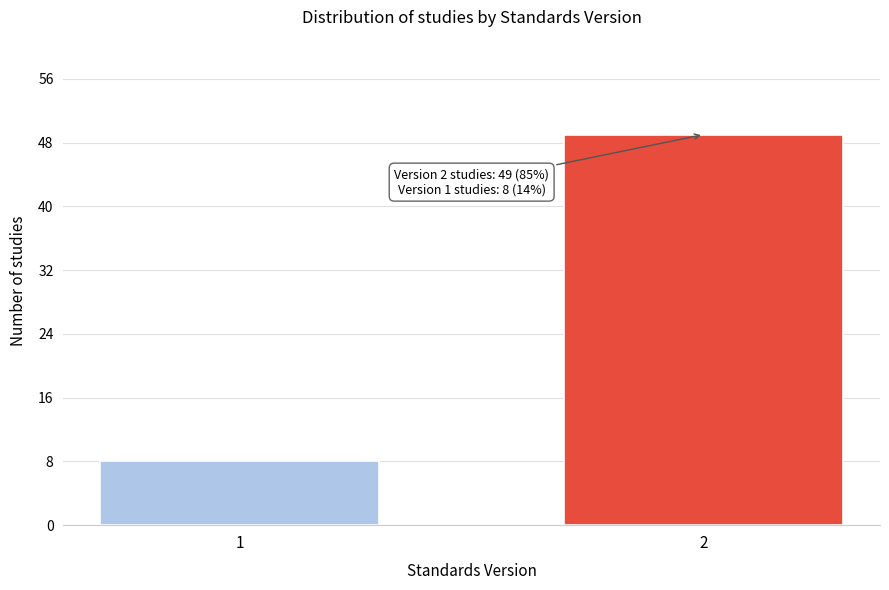

Reading left to right, extract all data points from this chart.

1=8	2=49